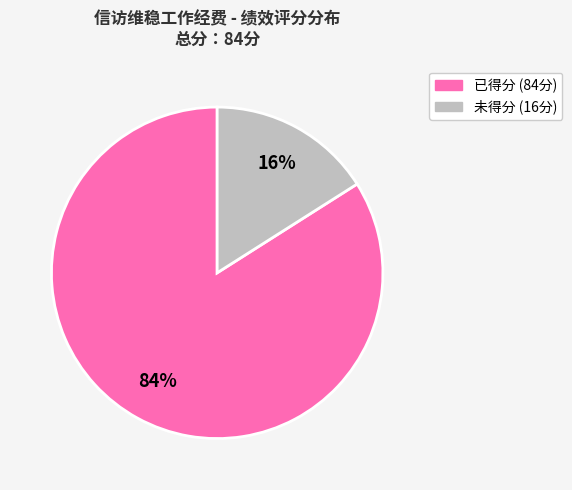

Is there any slice that represents more than half of the pie?

Yes